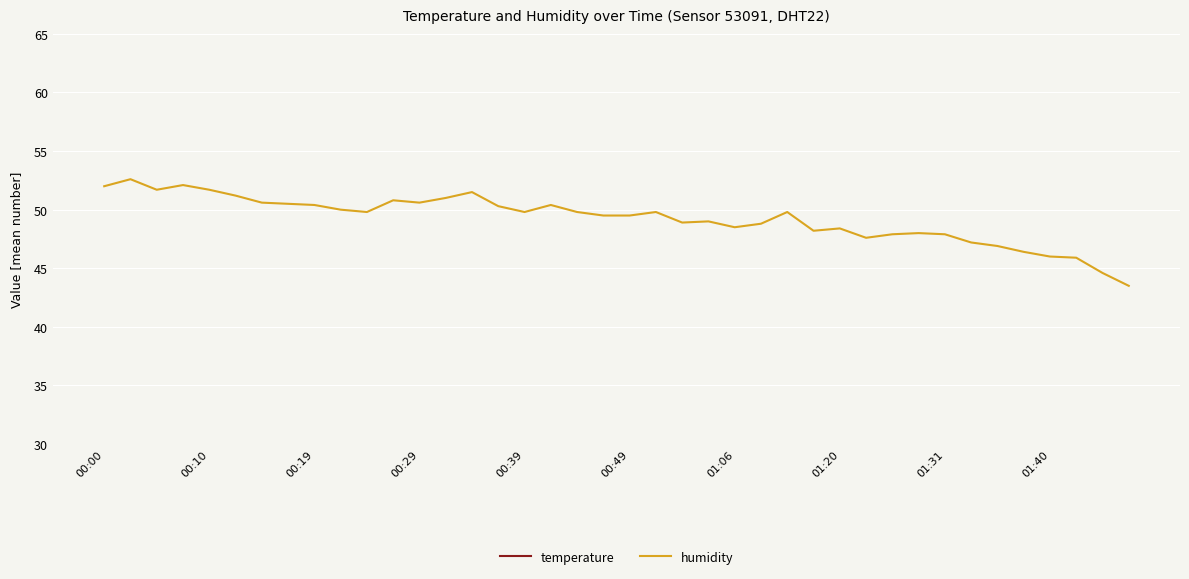

How many interior local peaks does the humidity series have?

10